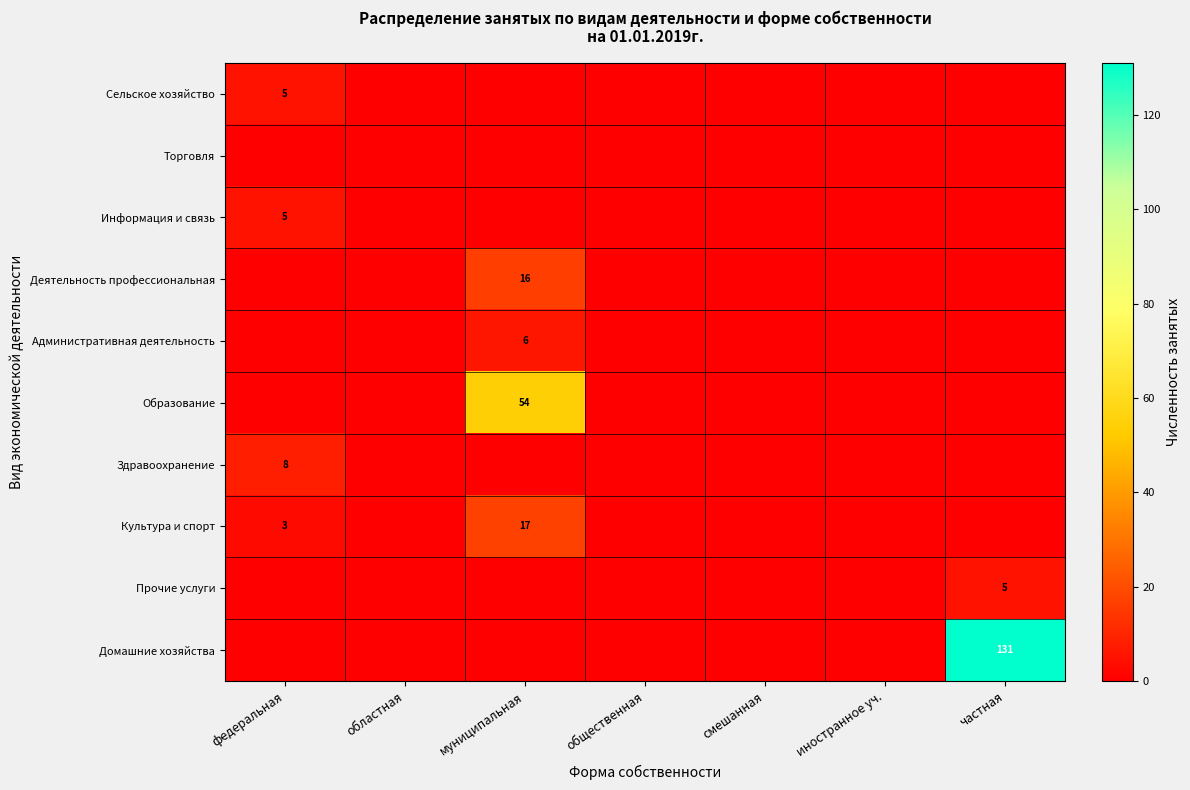

How many series are shown in this chart?

10